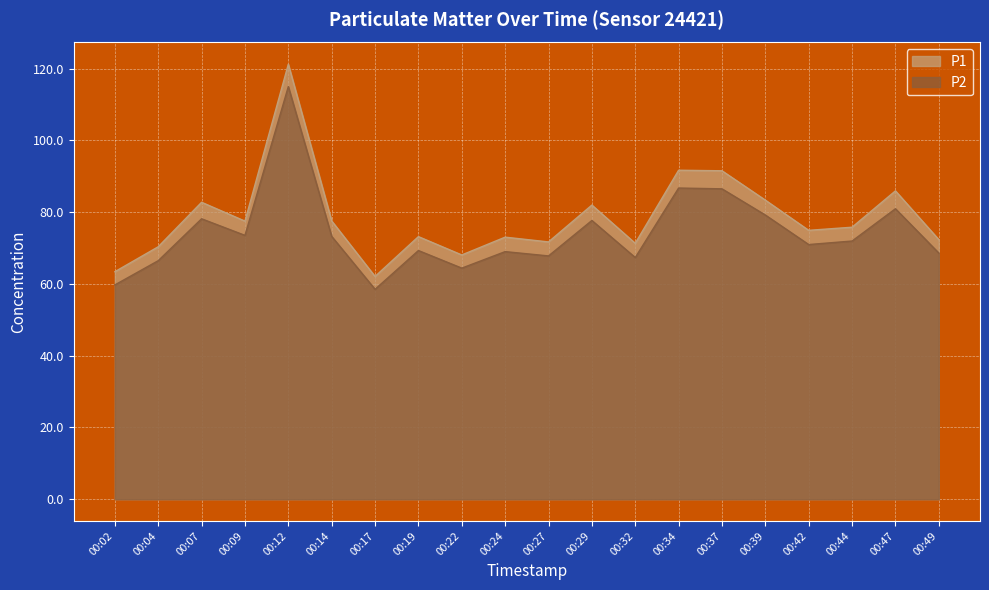

How many lines are shown in the chart?

2